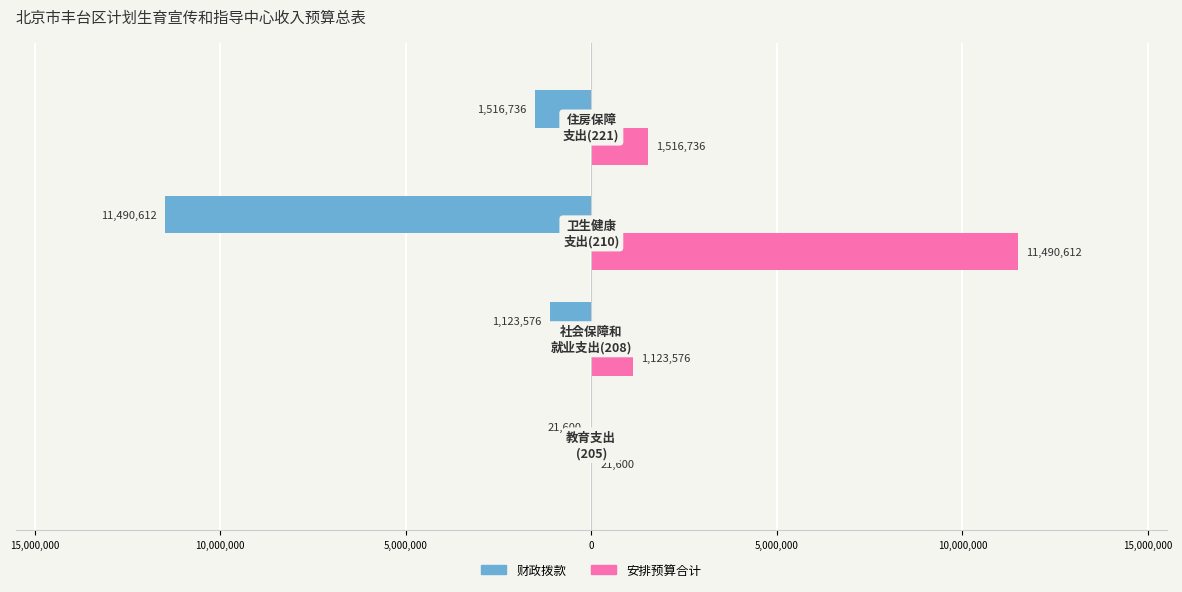

What are all the series names shown in the legend?

财政拨款, 安排预算合计